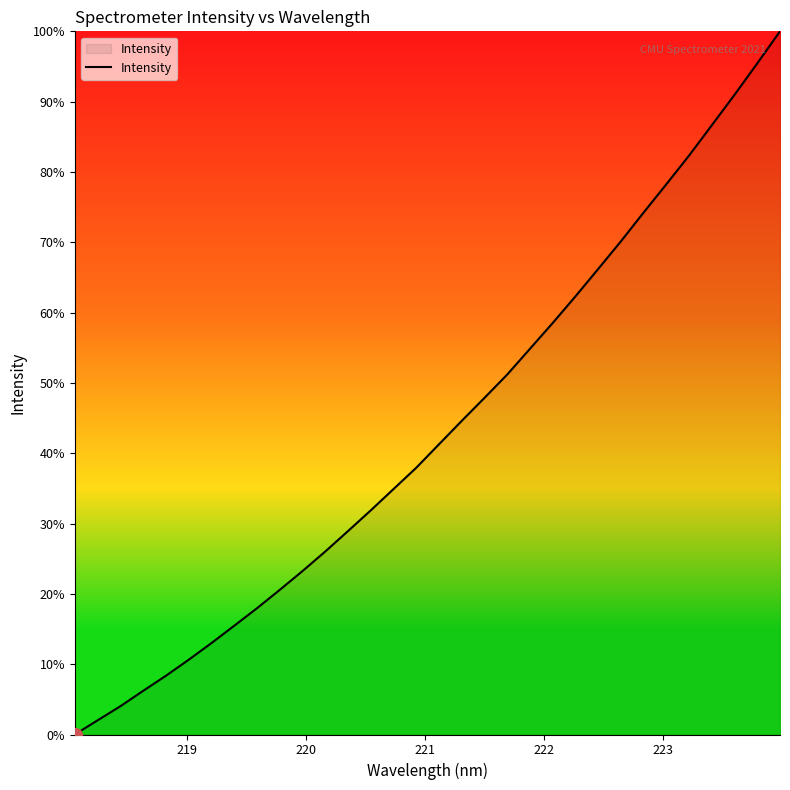

What is the difference between the second highest and minimum values?

95.5